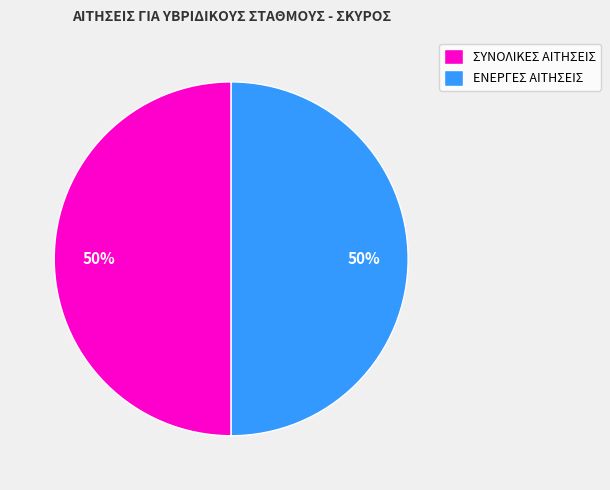

Do ΣΥΝΟΛΙΚΕΣ ΑΙΤΗΣΕΙΣ and ΕΝΕΡΓΕΣ ΑΙΤΗΣΕΙΣ together represent more than half of the pie?

Yes